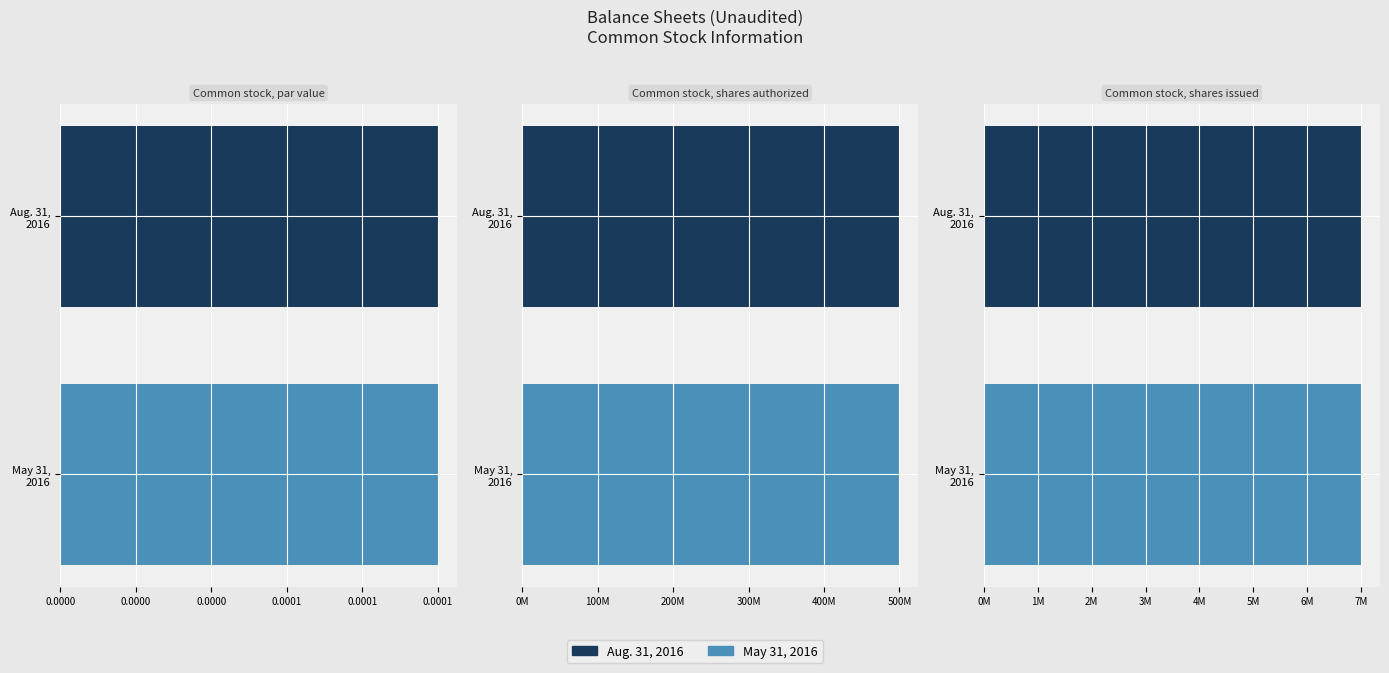

Is it true that Aug. 31, 2016 equals 500000000.0 at Common stock, shares authorized?

True